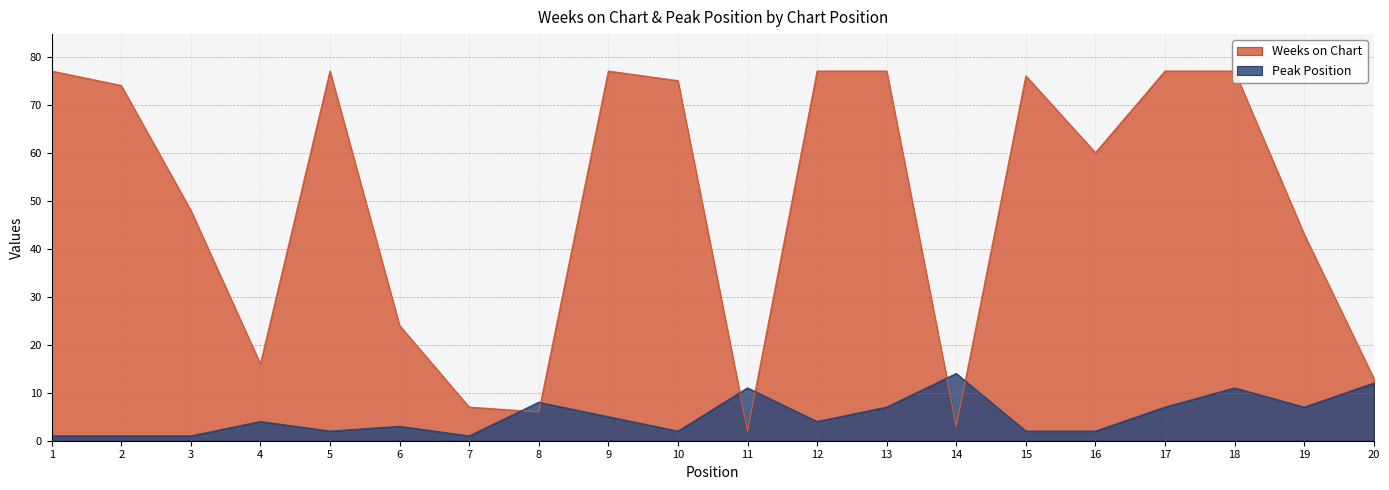

What is the greatest value displayed?

77